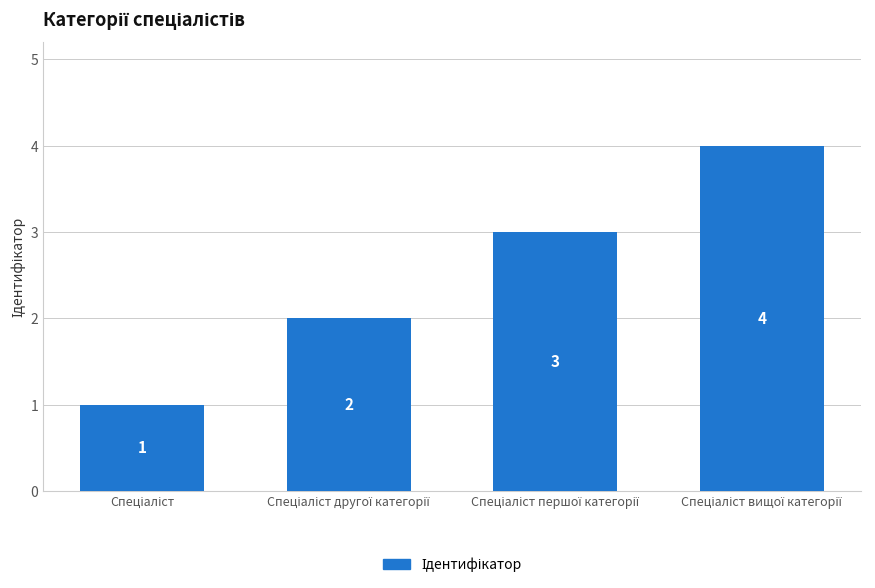

How many distinct data groups are displayed?

1